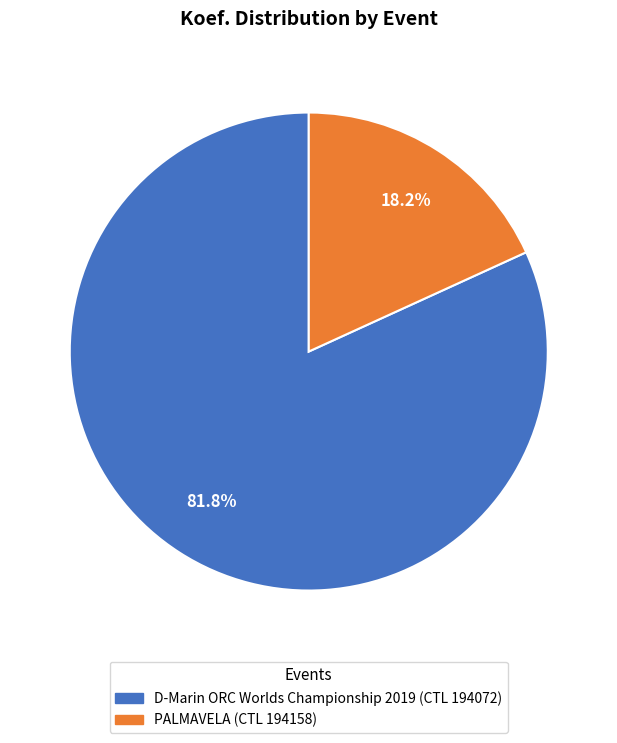

How many slices are in this pie chart?

2